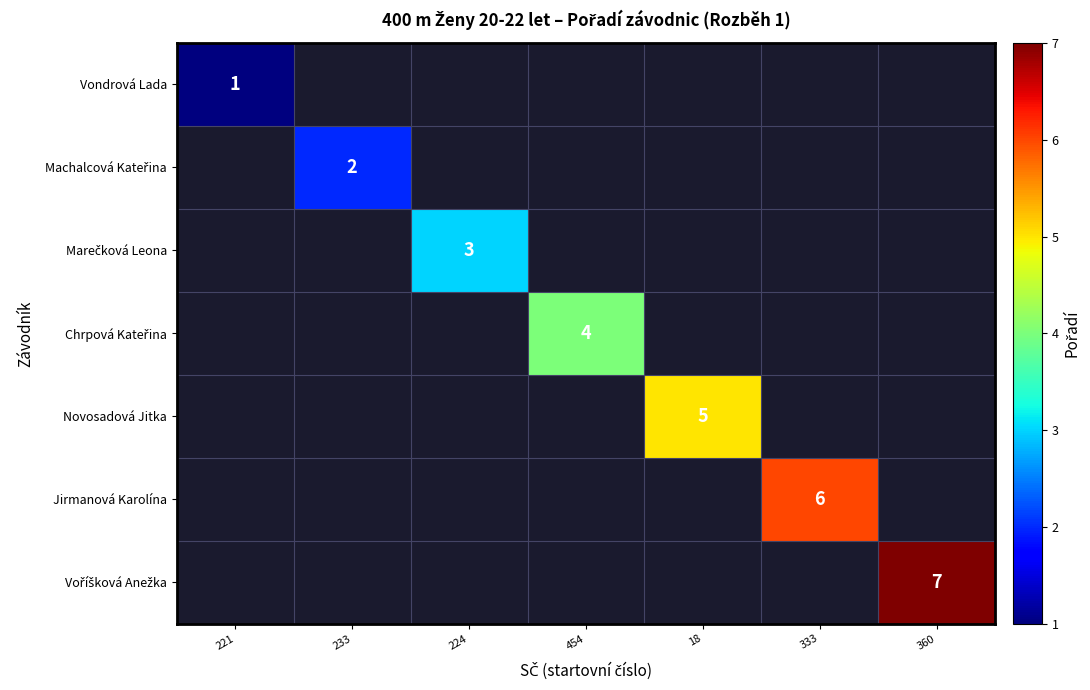

Is it true that Novosadová Jitka equals 3 at 18?

False